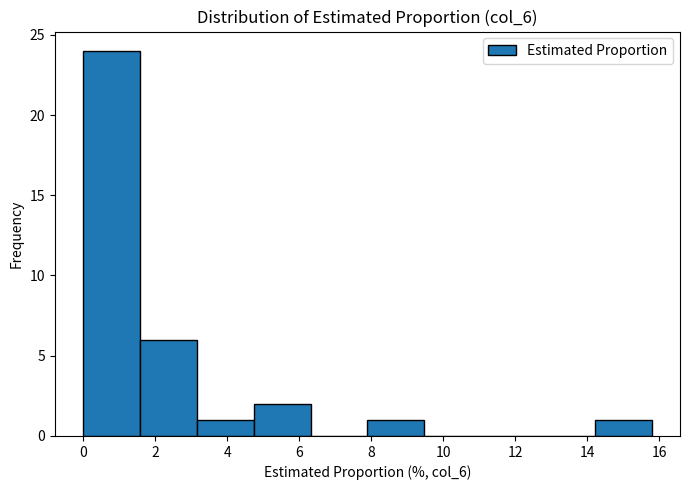

What is the height of the bar covering 4.8 to 6.4 on the x-axis? Neither the bar edges nor the heights are printed on the chart, so give them approximately, as read against the axes.

2